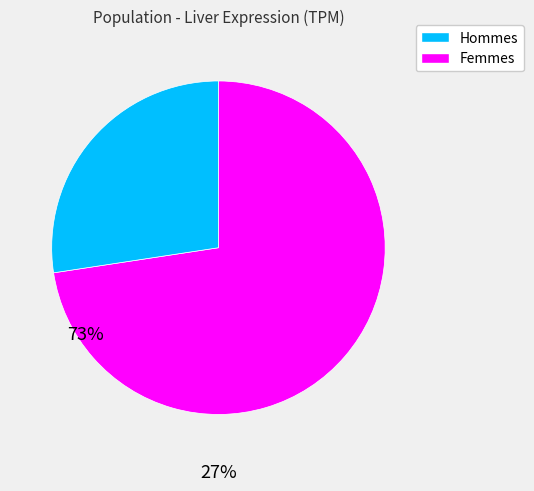

Is there a majority slice in this chart?

Yes